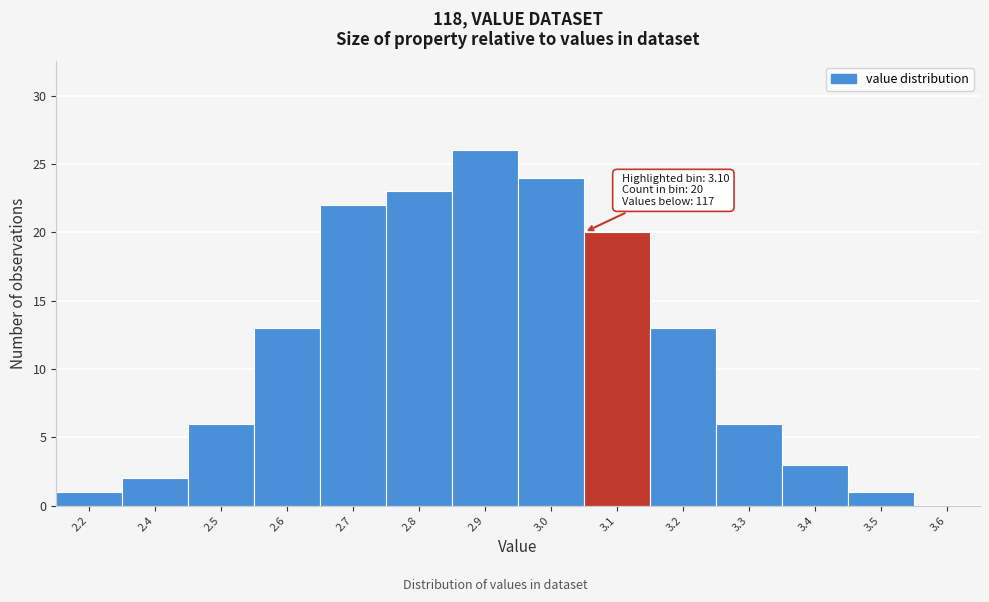

Reading left to right, list all the values displayed in this chart.

2.2=1	2.4=2	2.5=6	2.6=13	2.7=22	2.8=23	2.9=26	3.0=24	3.1=20	3.2=13	3.3=6	3.4=3	3.5=1	3.6=0